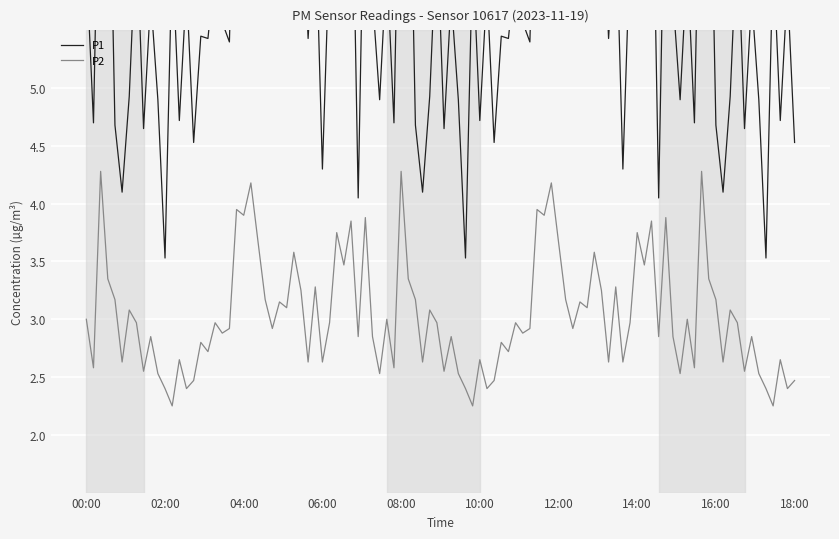

At 04:30, list the series in order from largest to smallest.

P1, P2